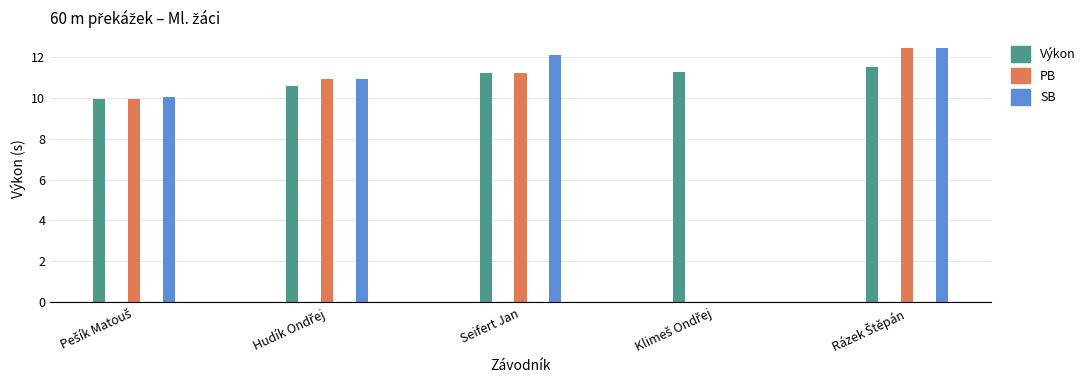

At which category is the sum across all series the highest?

Rázek Štěpán